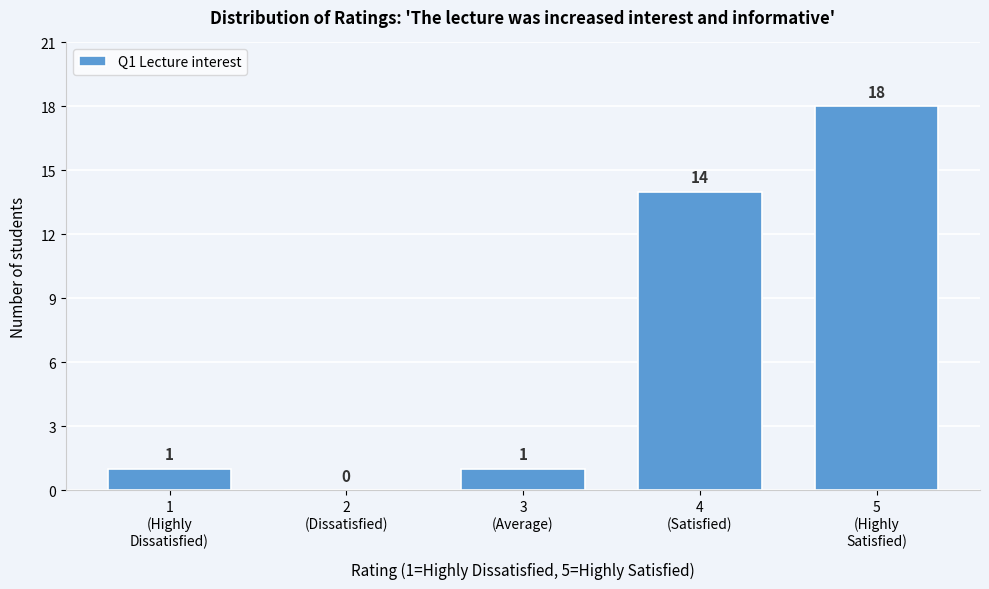

What is the sum of all values?

34